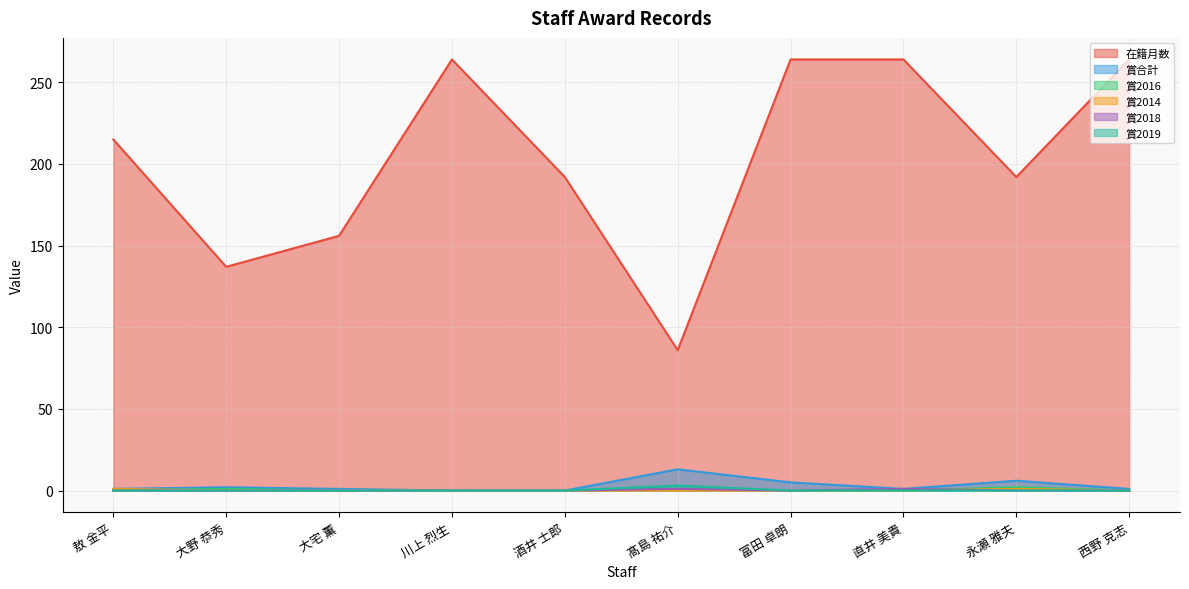

What are all the series names shown in the legend?

在籍月数, 賞合計, 賞2016, 賞2014, 賞2018, 賞2019